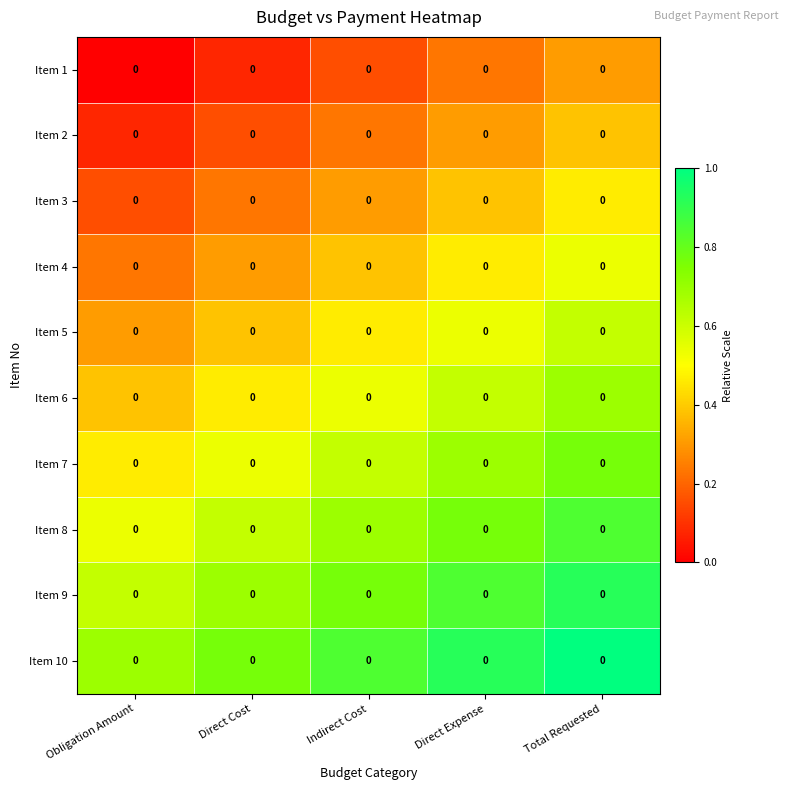

True or false: Item 6 has a value of 0.3 at Indirect Cost.

False